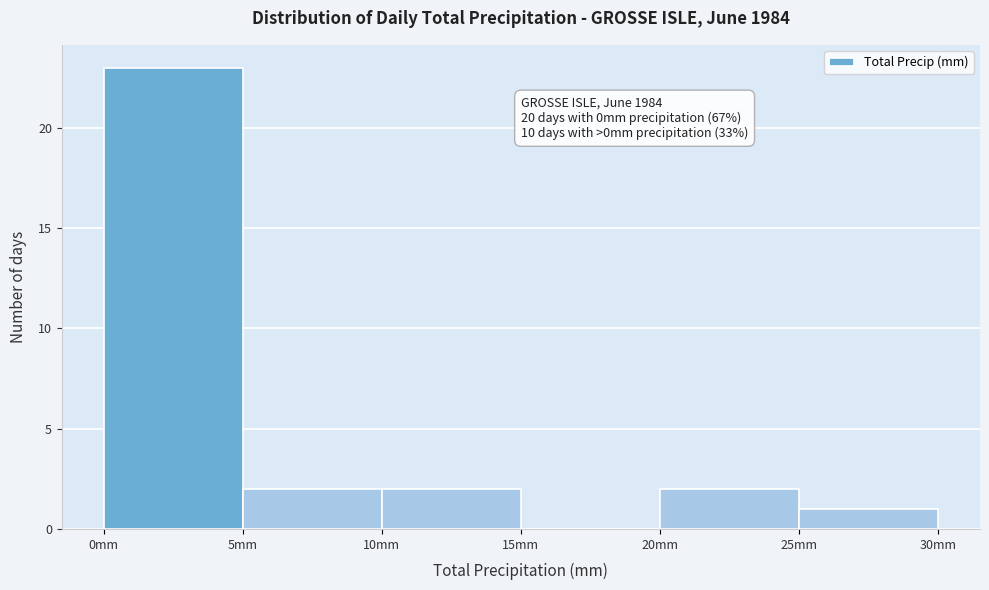

Which range on the x-axis has the tallest bar?

0 to 5